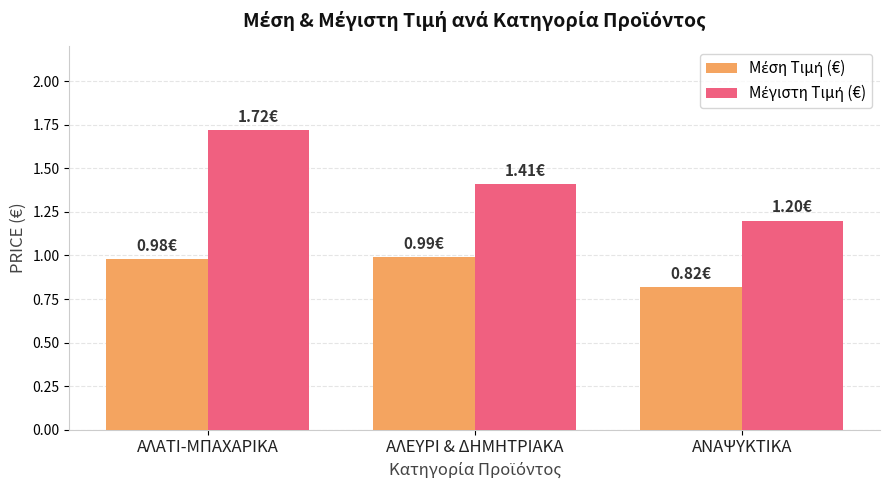

At how many categories does at least one series exceed 0?

3